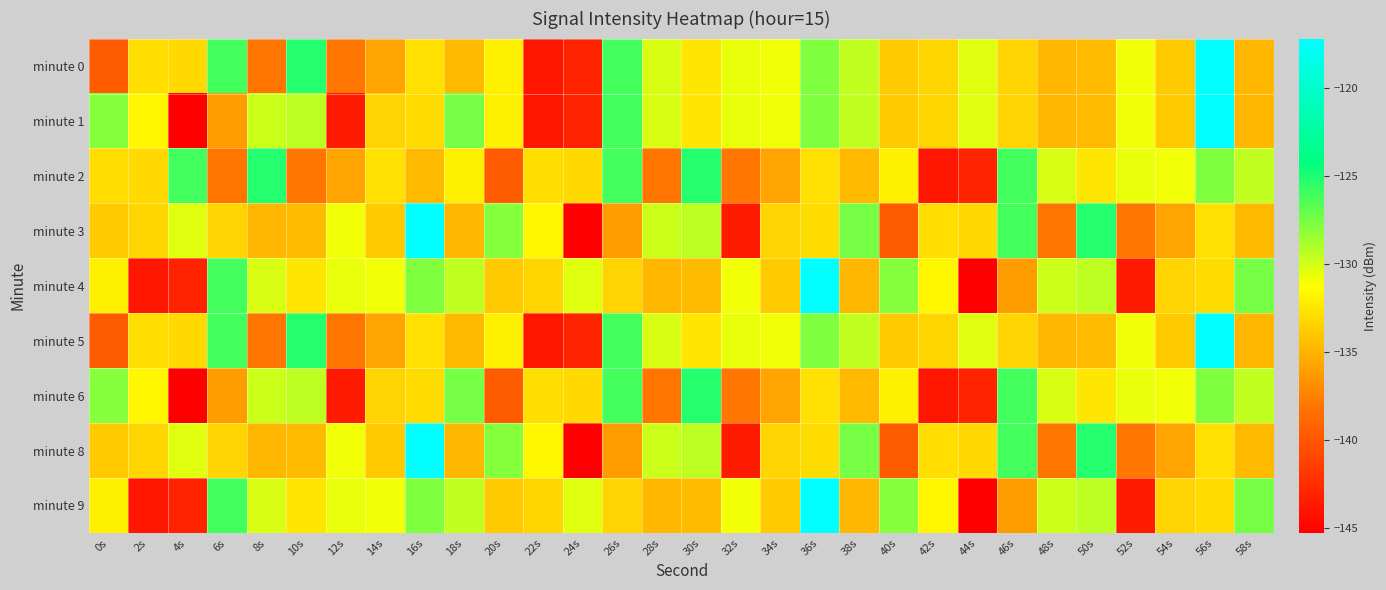

Between 56s and 40s, which is larger?

56s